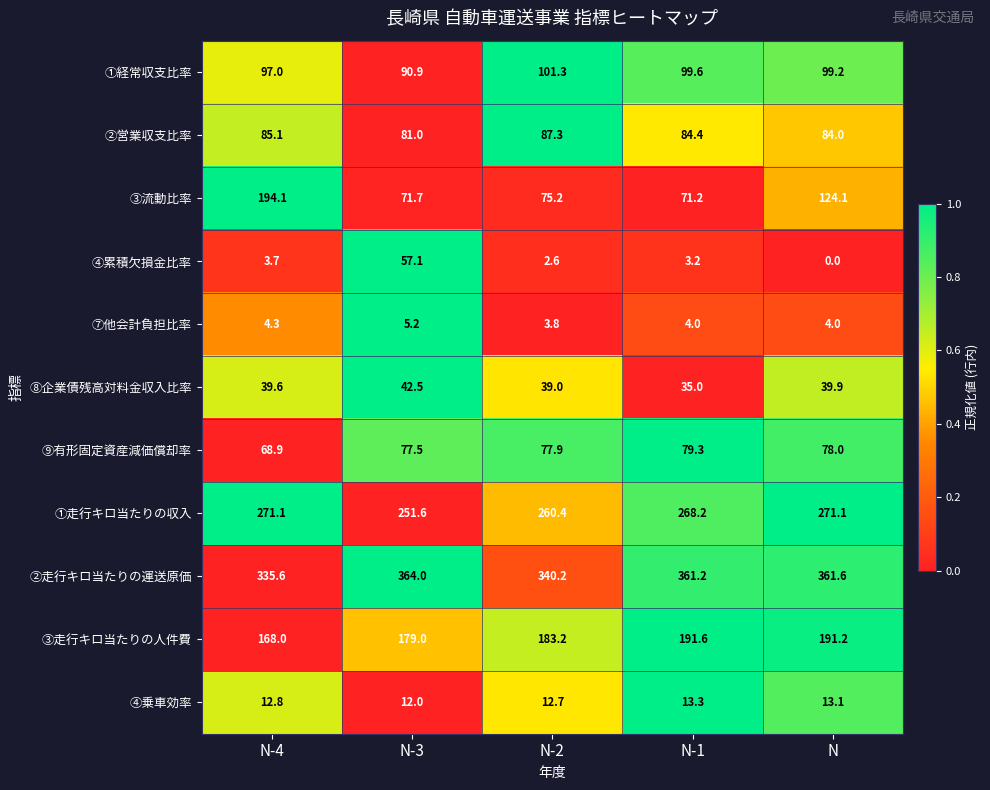

What is the difference between the second highest and second lowest values in the ③走行キロ当たりの人件費 series?

12.2